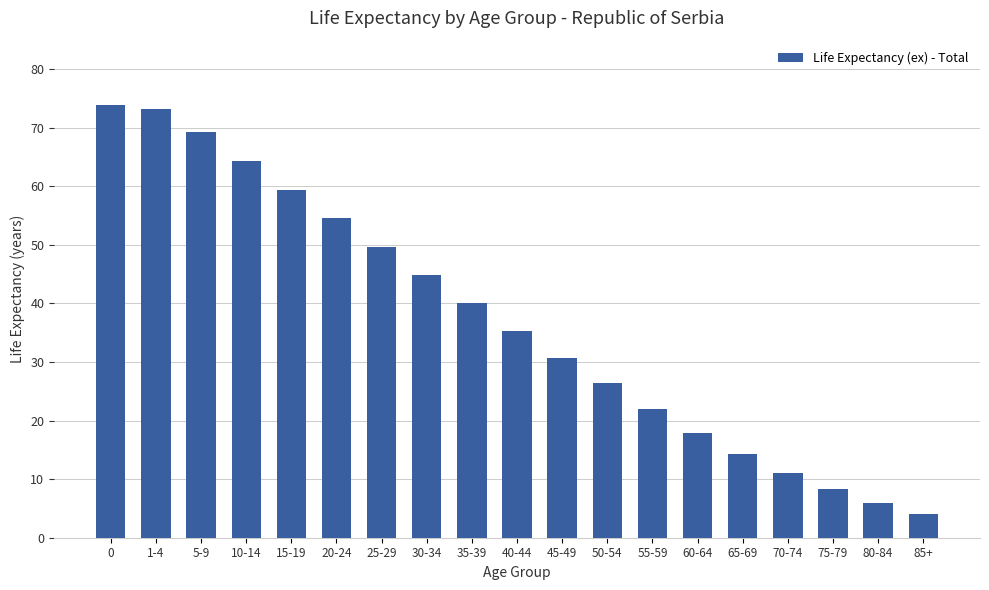

What is the sum of the values at 65-69 and 25-29?

63.9